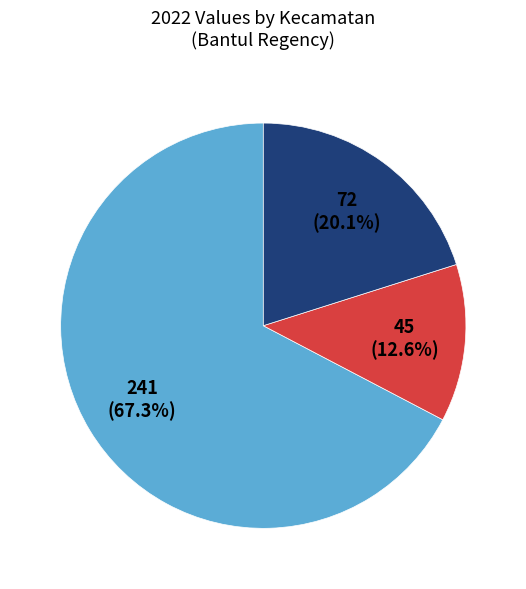

Is there any slice that represents more than half of the pie?

Yes